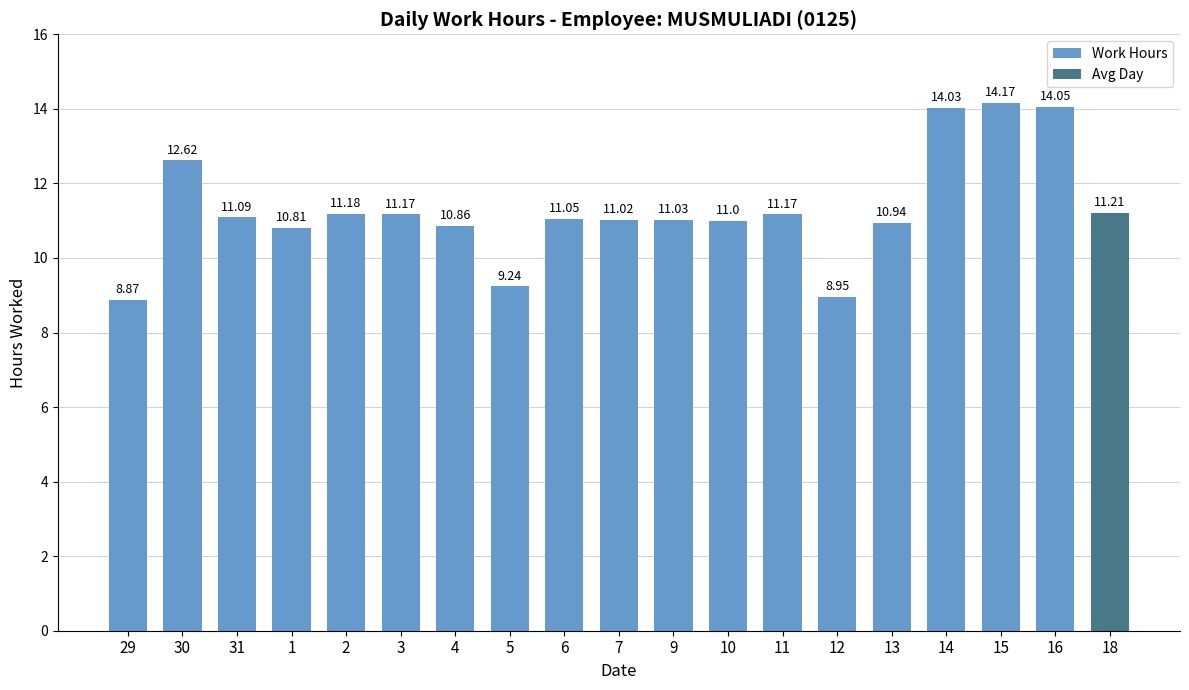

The value at 14 is 21.2. True or false?

False